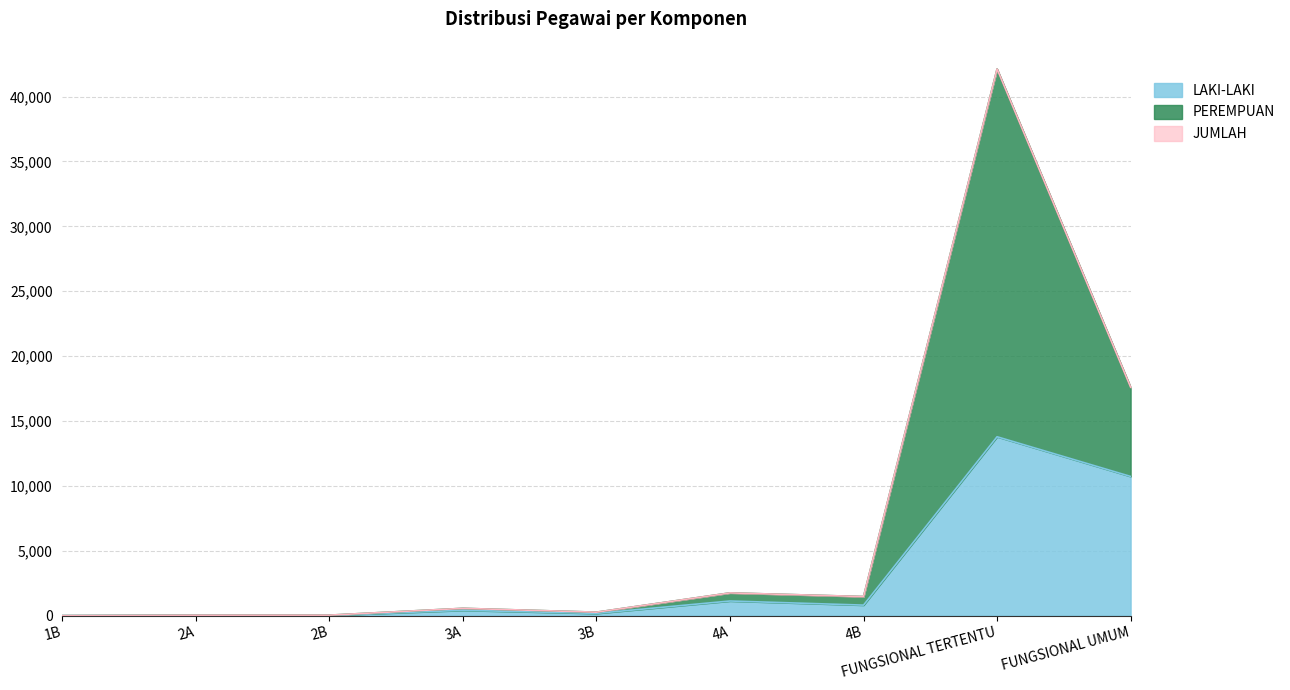

At which category does the chart reach its peak across all series?

FUNGSIONAL TERTENTU